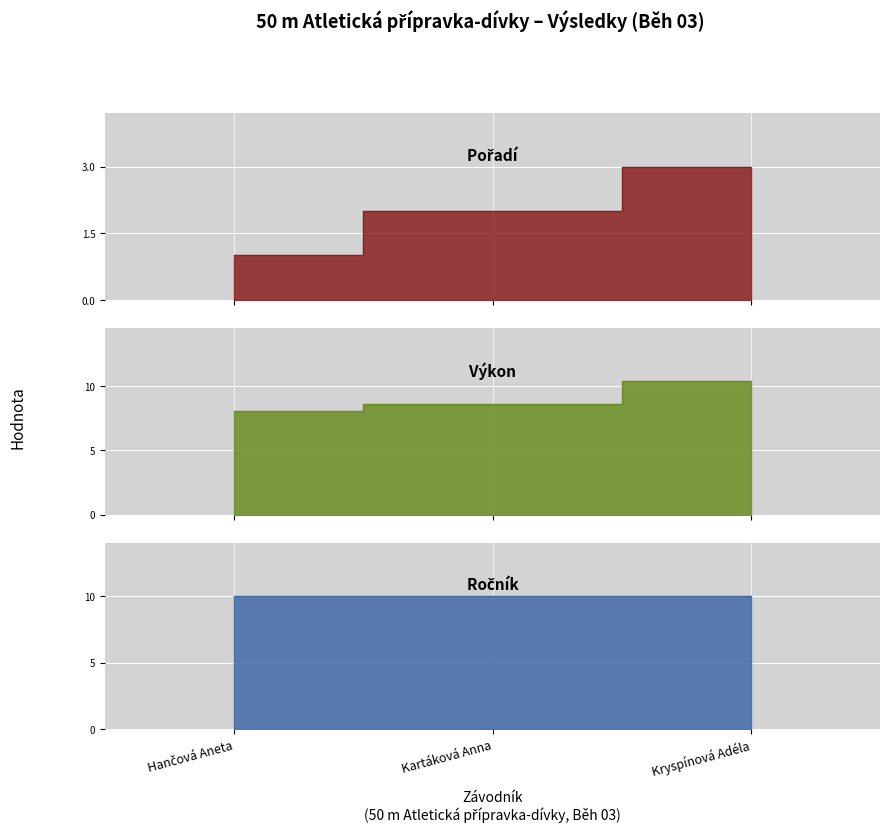

What is the sum of the Pořadí values at Kartáková Anna and Kryspínová Adéla?

5.0